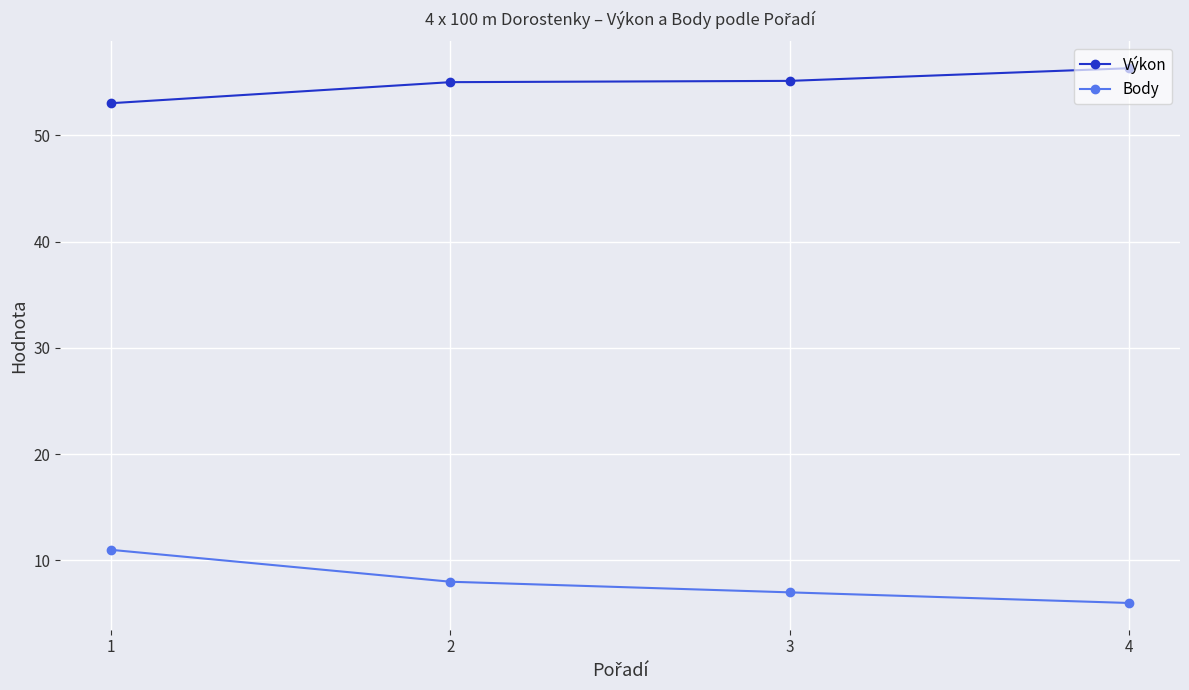

What is the value of the Body point at the 2nd from the left?

8.0